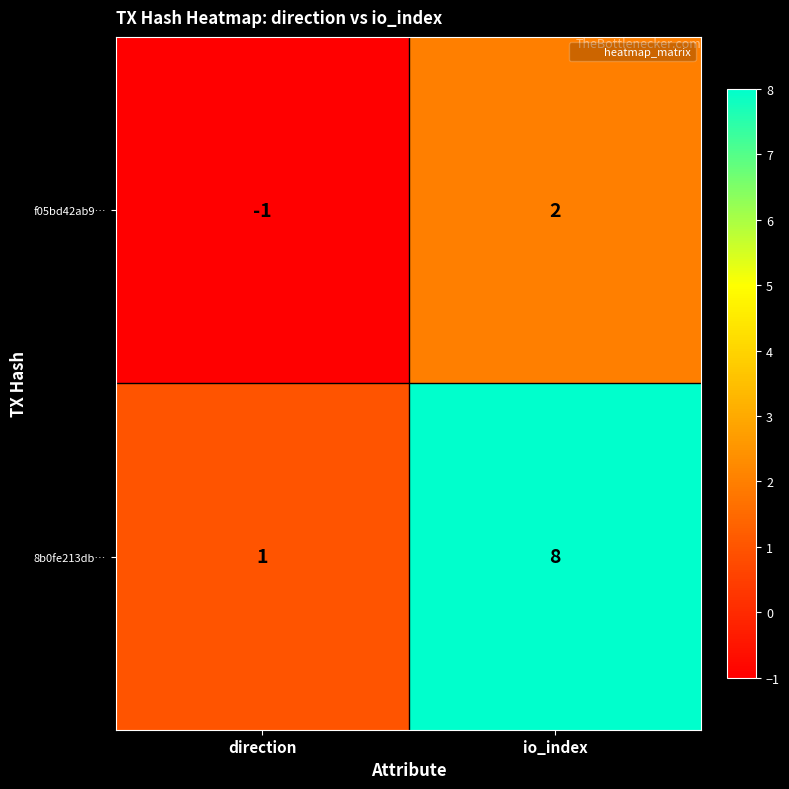

Which series has the largest range (max minus min)?

8b0fe213db…